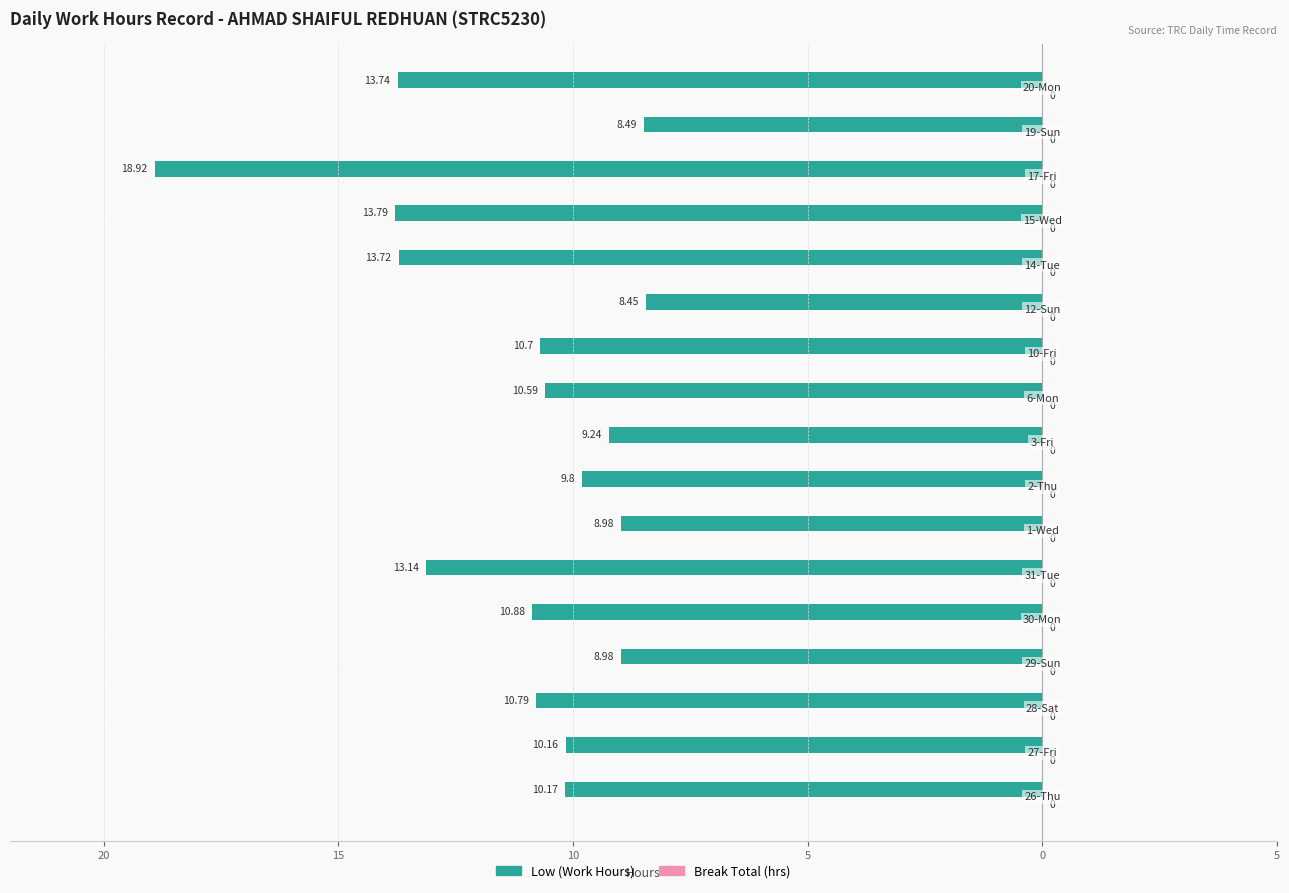

Are the bars horizontal?

Yes